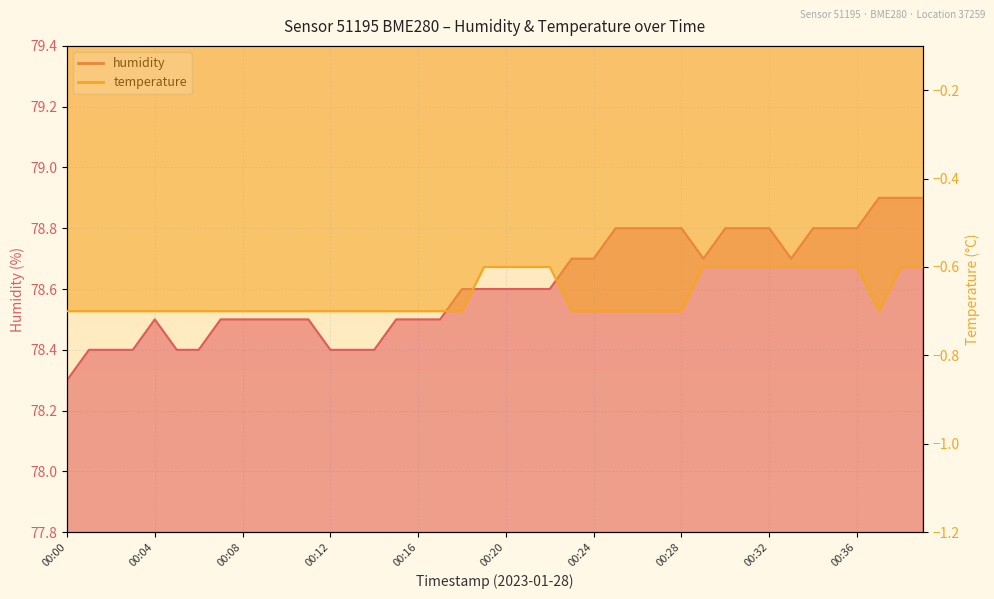

The value of temperature at 00:16 is -0.7. True or false?

True